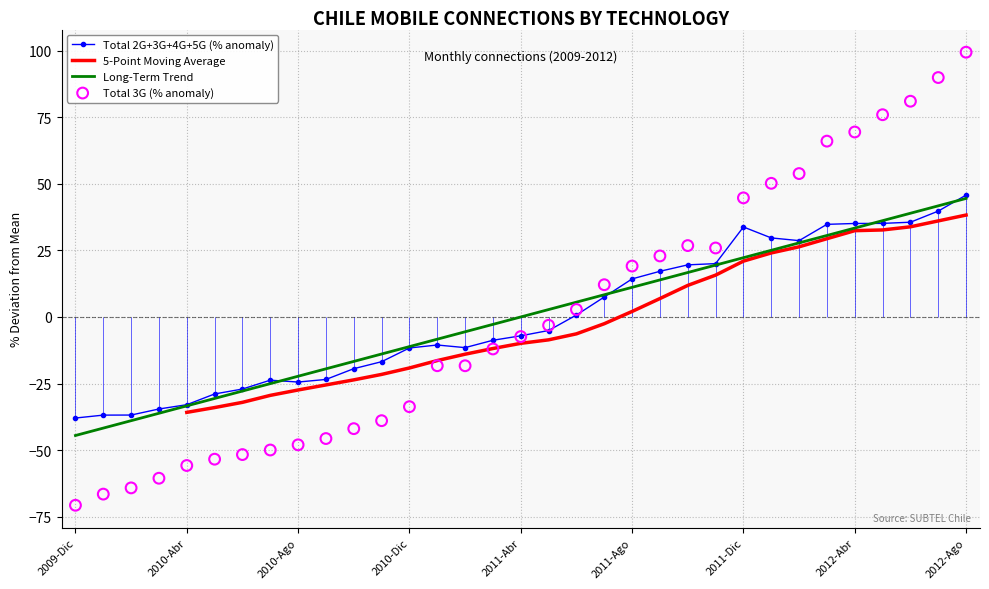

Which series contains the lowest Y value?

Total 3G